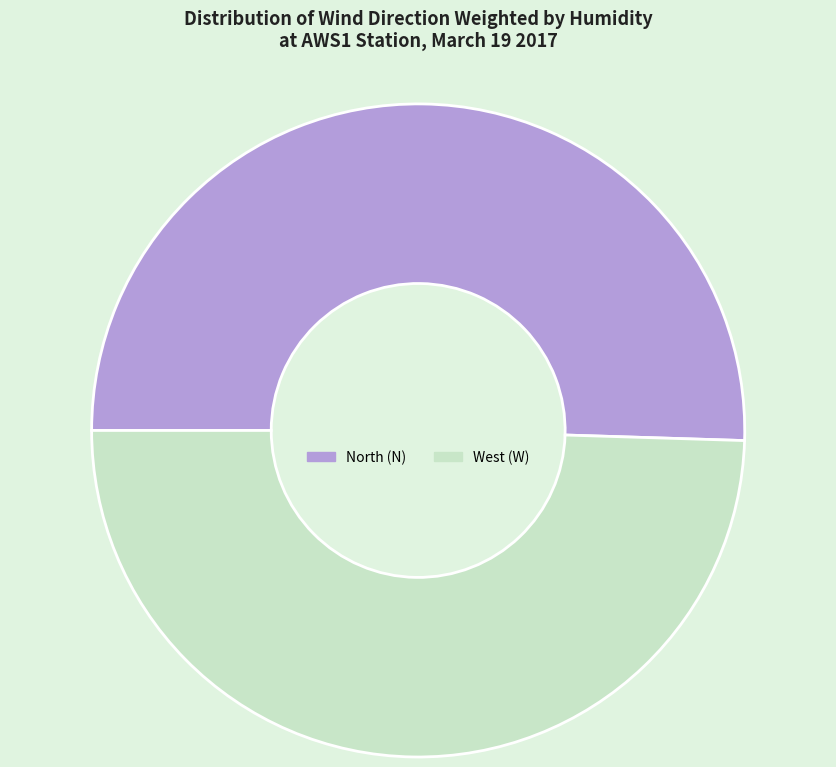

Which slice is the smallest?

West (W)